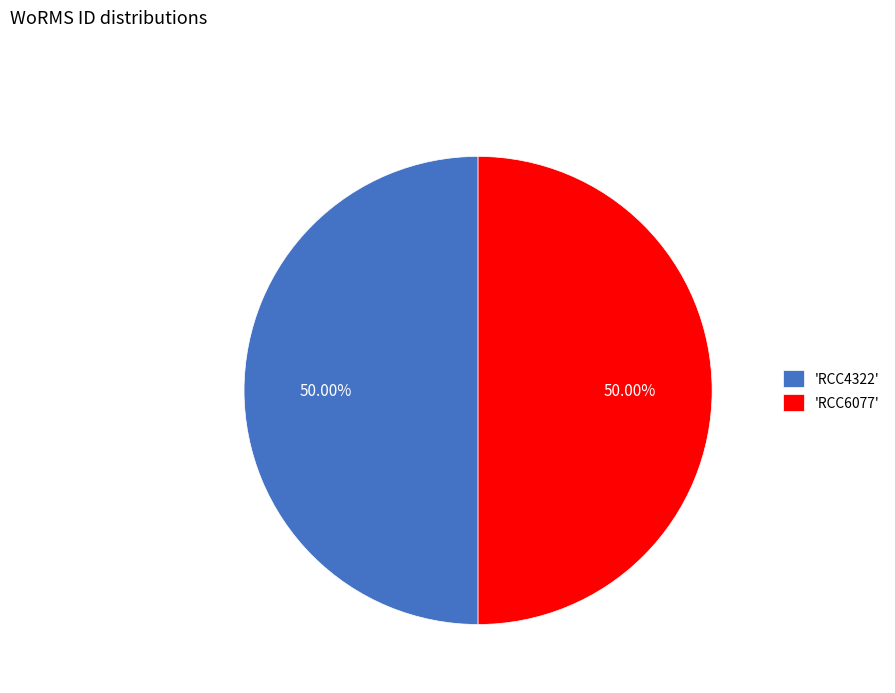

Do 'RCC6077' and 'RCC4322' together represent more than half of the pie?

Yes